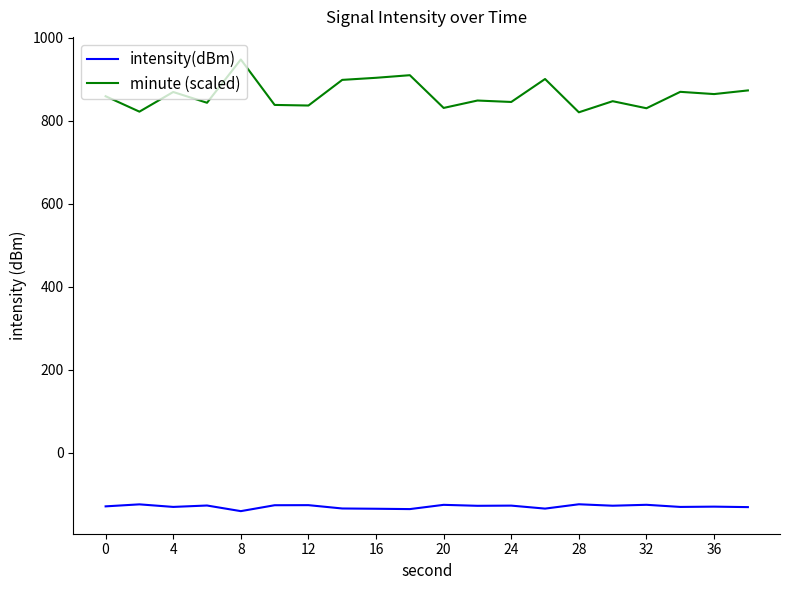

List the series in order of their overall mean, highest first.

minute (scaled), intensity(dBm)